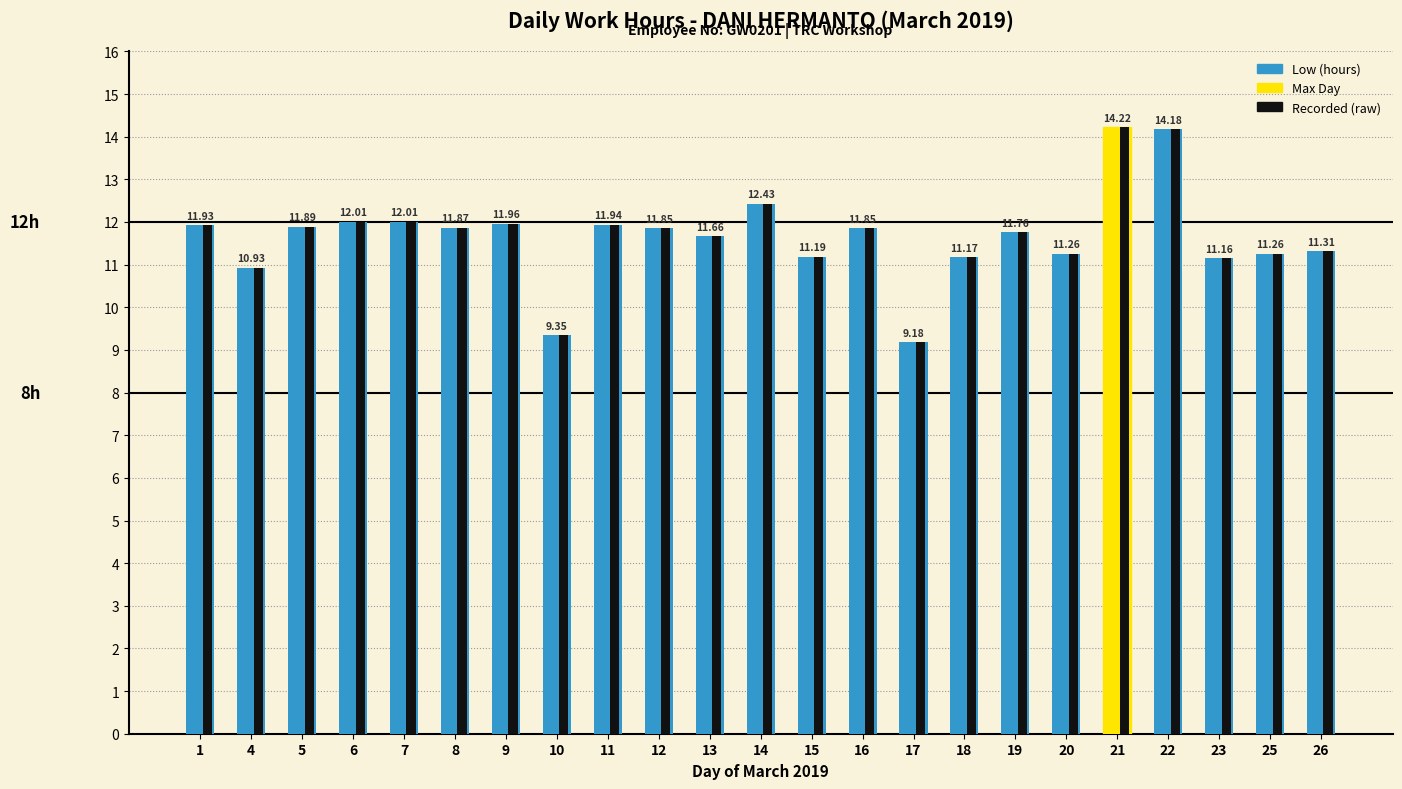

Is the value of Low (hours) at 18 greater than the value of Recorded (raw) at 22?

No